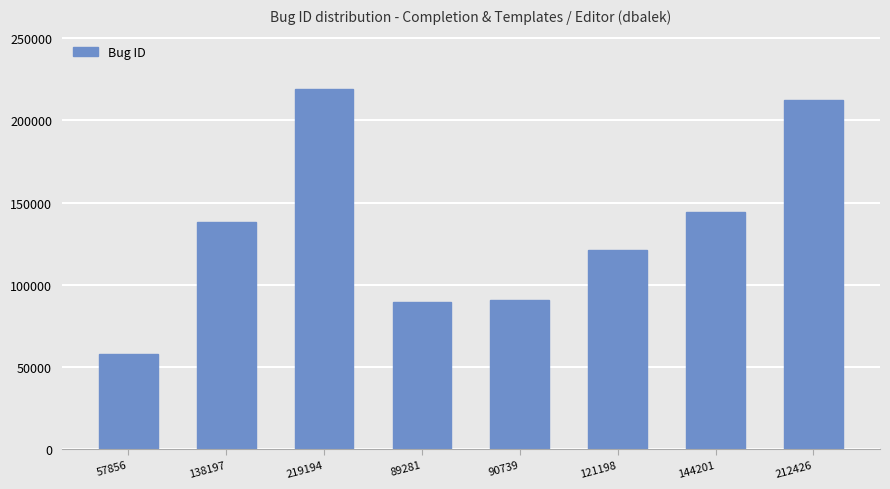

Approximately how many times larger is the value at 144201 compared to 90739?

1.6